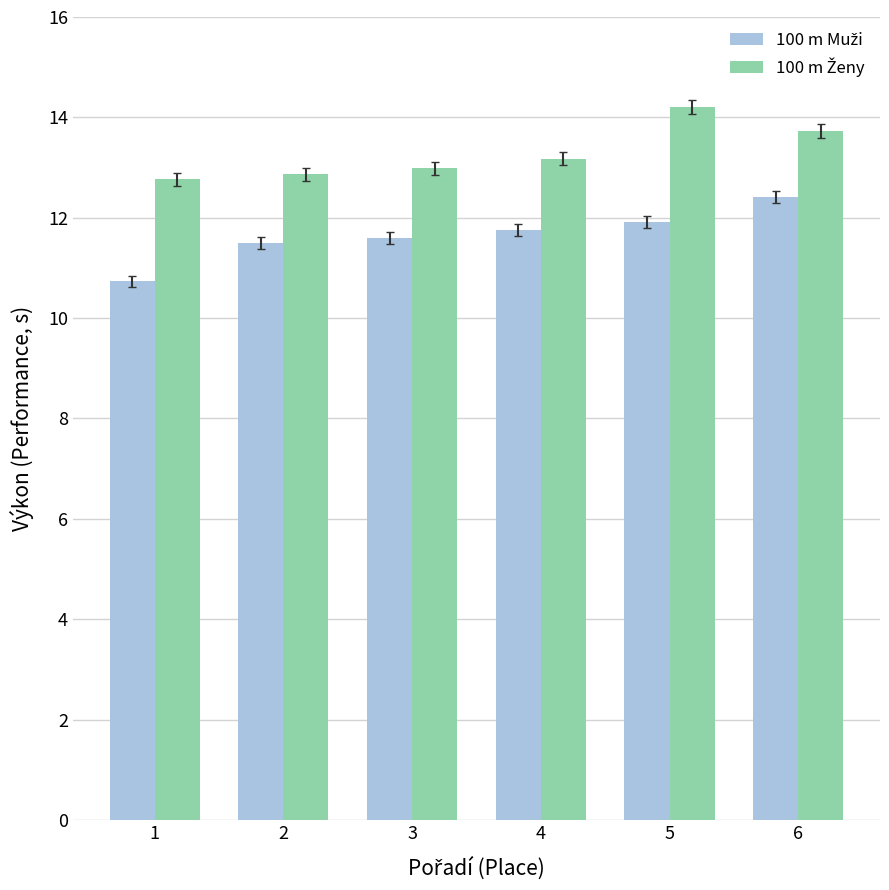

What is the spread (max minus min) of values at 2?

1.4